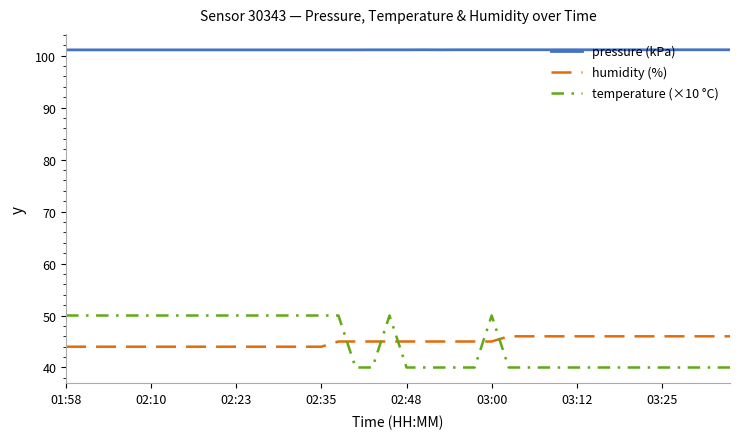

What is the maximum value shown in the chart?

101.1